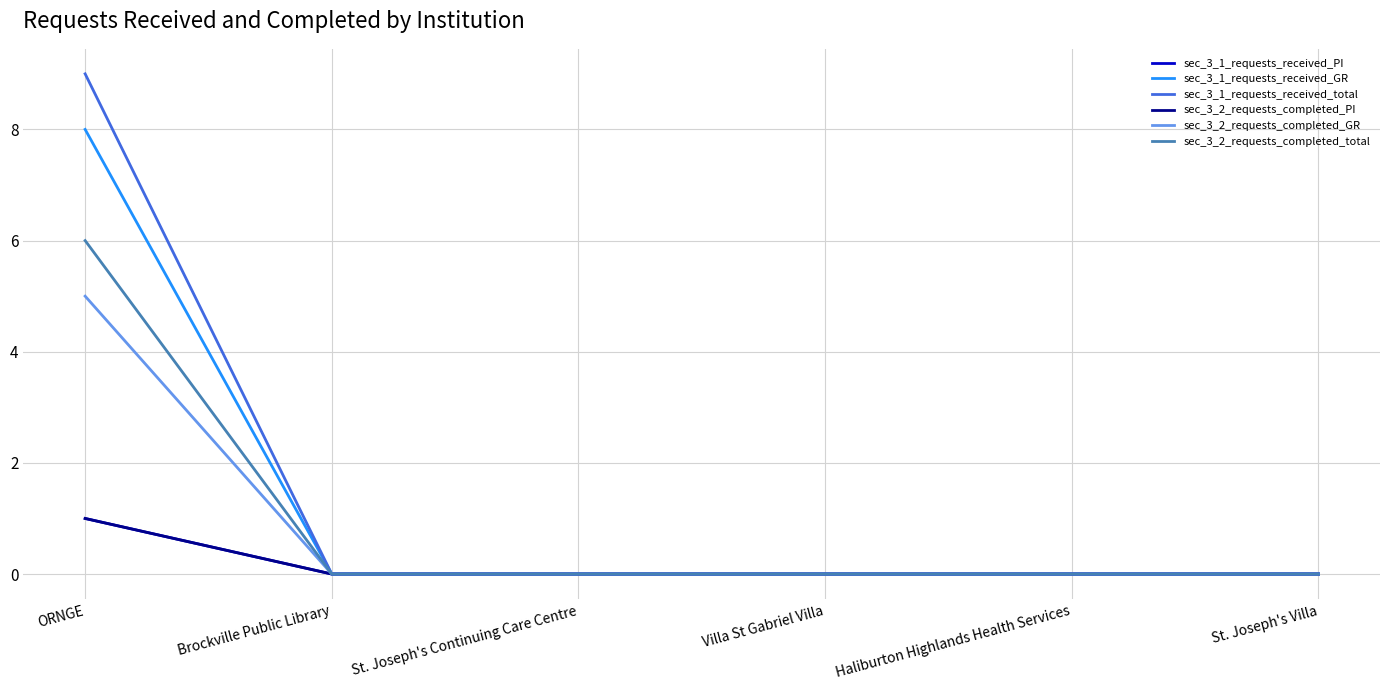

True or false: sec_3_1_requests_received_PI has a value of 1 at St. Joseph's Continuing Care Centre.

False